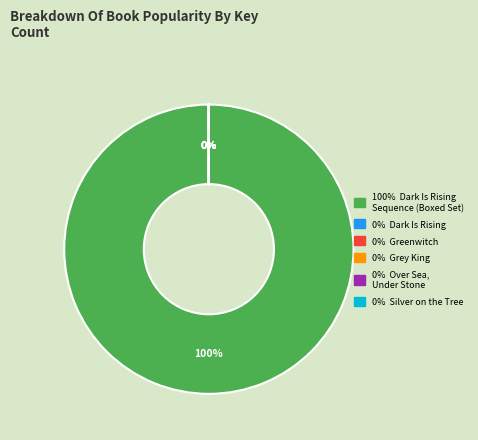

To the nearest percent, what is the difference between the largest and smallest slice percentages?

100%